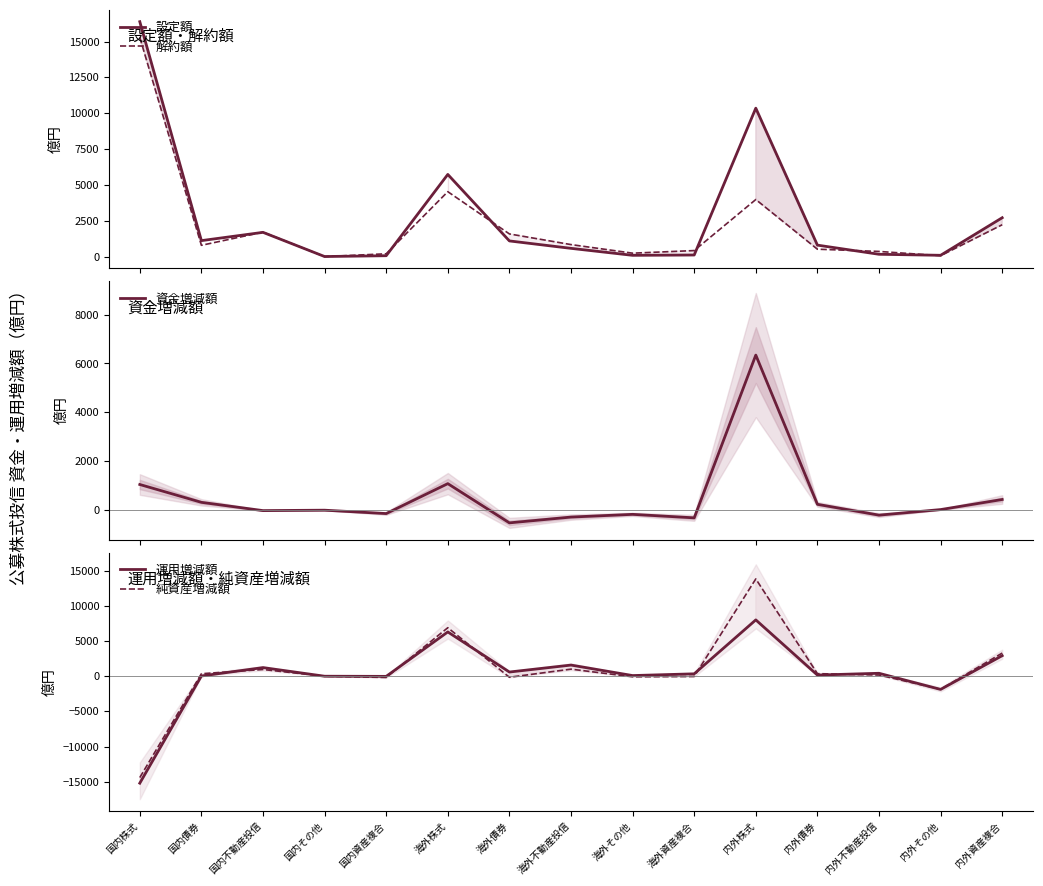

What is the label of the 3rd point from the right?

内外不動産投信